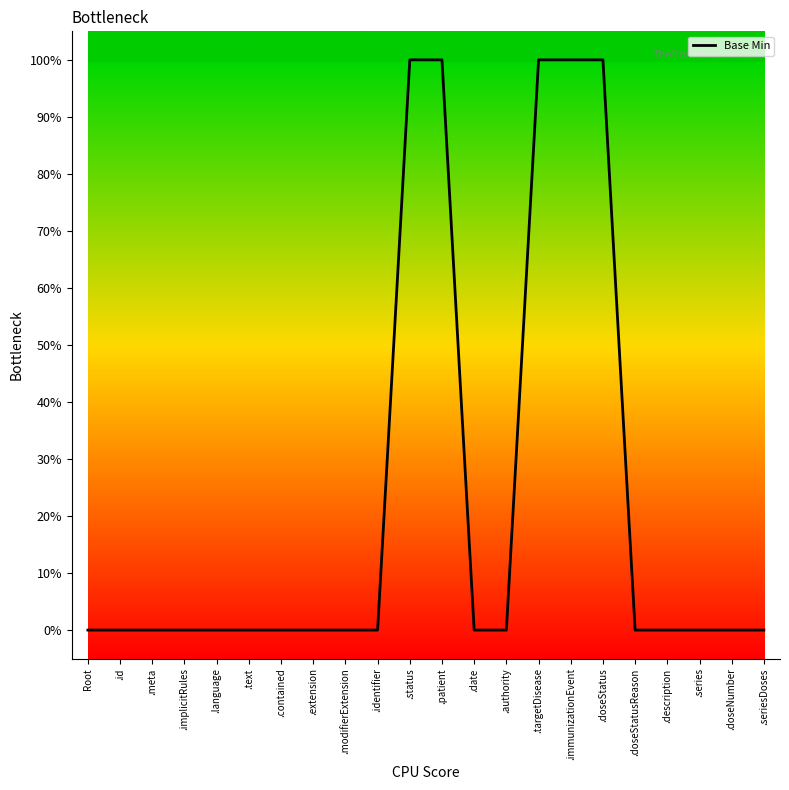

The chart shows a value of 0 at .implicitRules. True or false?

False